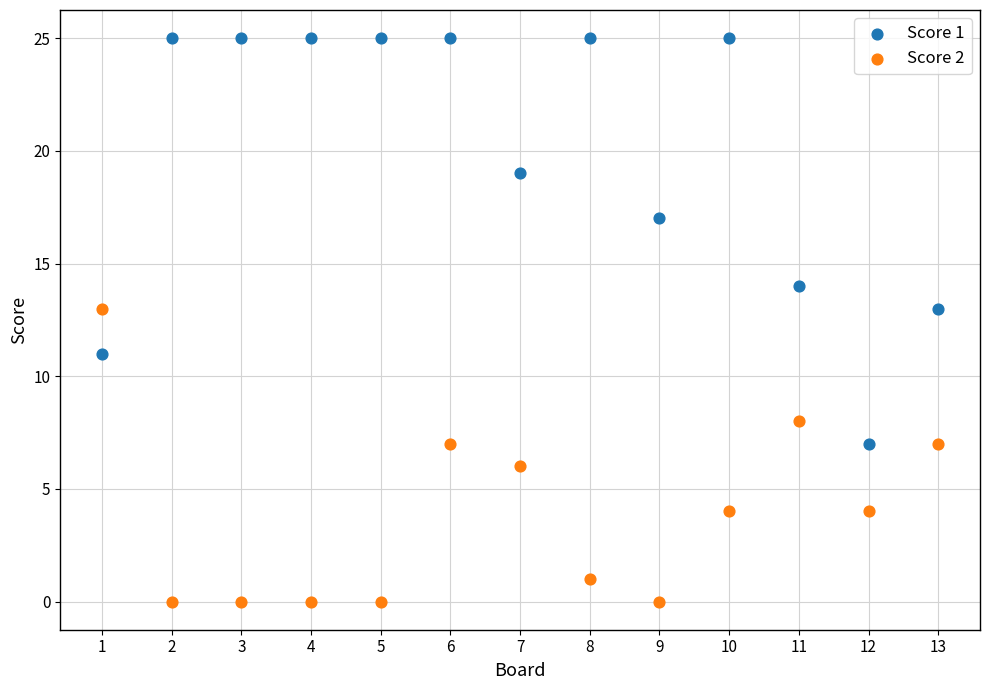

Across all data points, what is the range of Y values (max minus min)?

25